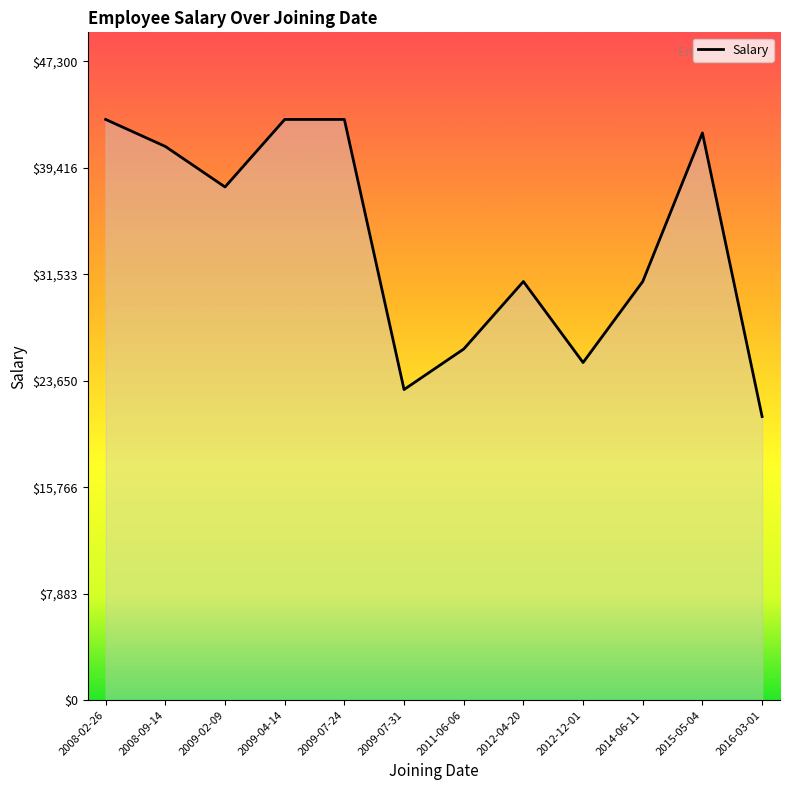

What is the change in value from 2015-05-04 to 2016-03-01?

-21000